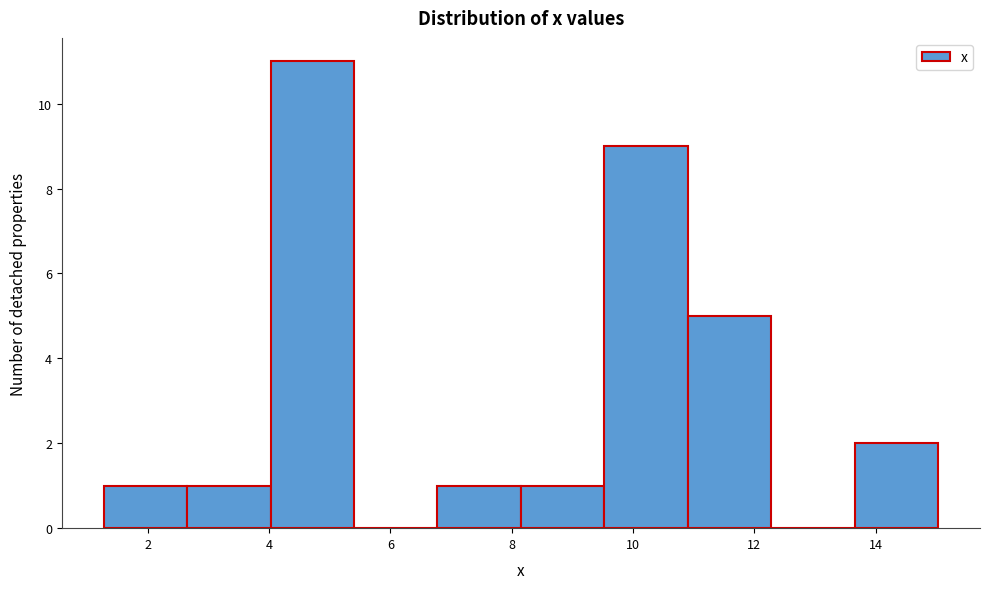

Reading left to right, list every bar in this chart as the range it spans on the x-axis followed by its height. Neither the bar edges nor the heights are printed on the chart, so give them approximately, as read against the axes.

1.2 to 2.6: 1
2.6 to 4.0: 1
4.0 to 5.4: 11
5.4 to 6.8: 0
6.8 to 8.2: 1
8.2 to 9.6: 1
9.6 to 11.0: 9
11.0 to 12.2: 5
12.2 to 13.6: 0
13.6 to 15.0: 2